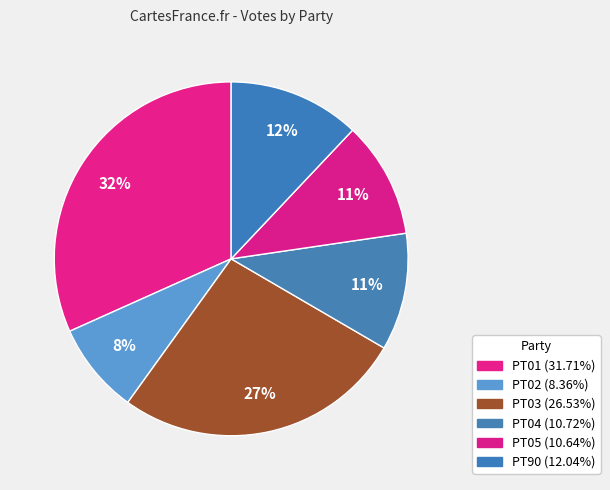

What percentage do PT05 and PT02 together represent?

19.0%